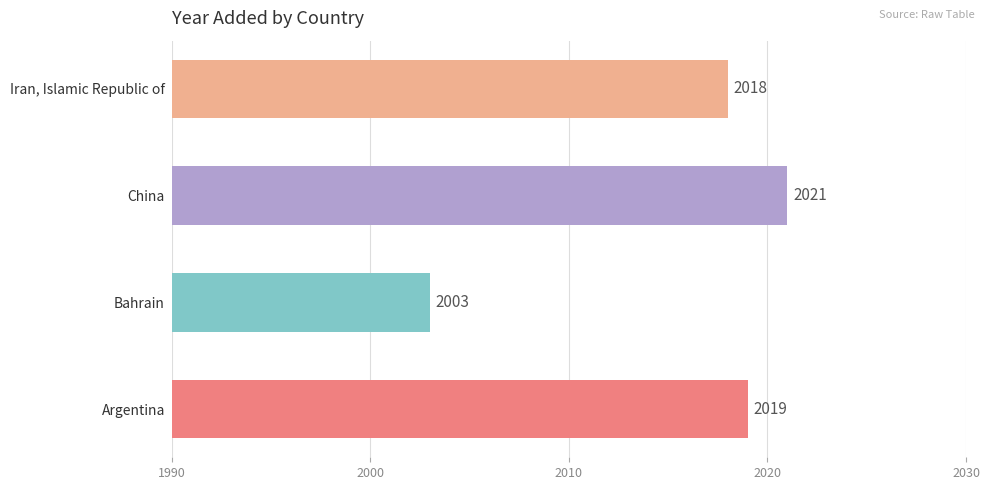

Between Argentina and Iran, Islamic Republic of, which is larger?

Argentina